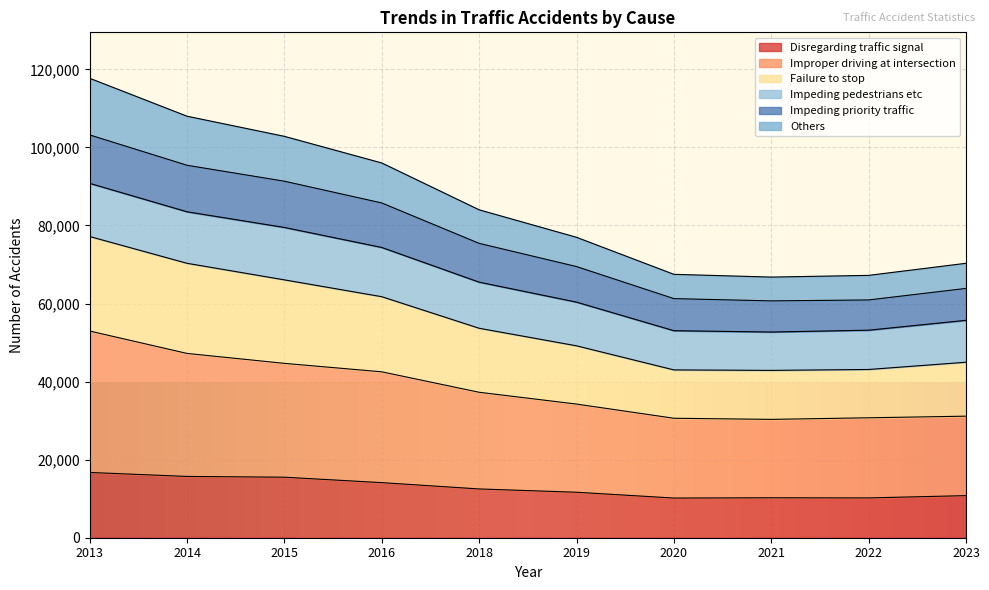

What is the total value across all series at 2018?

84014